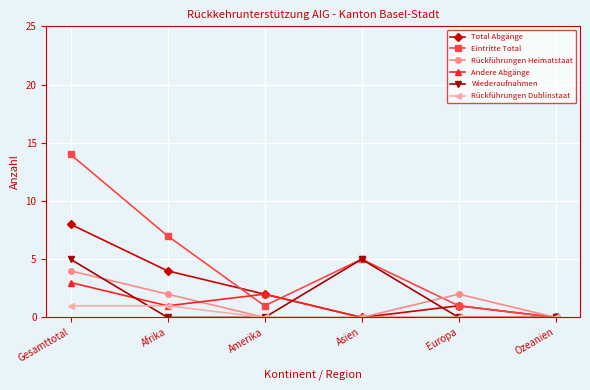

Does the chart display data point markers on the line(s)?

Yes